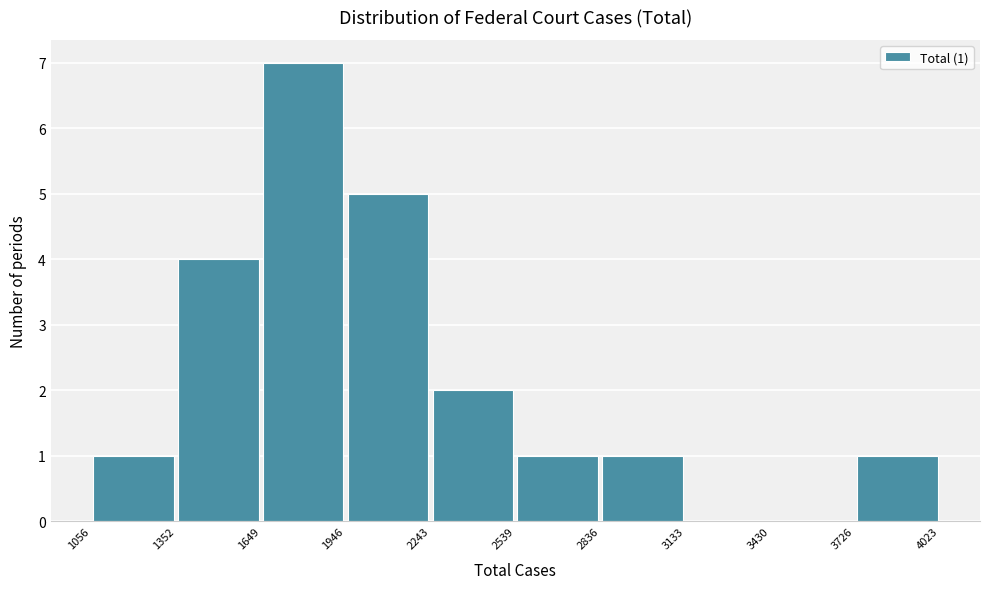

Over which range of the x-axis is the bar tallest?

1649 to 1946